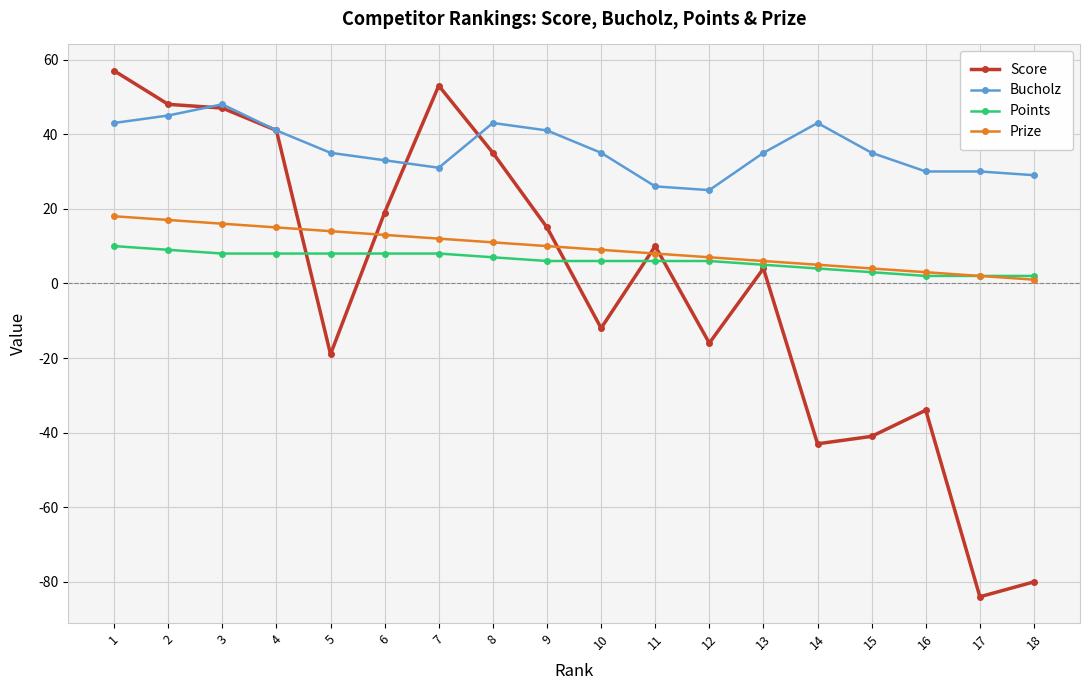

How many data points does each series have?

18